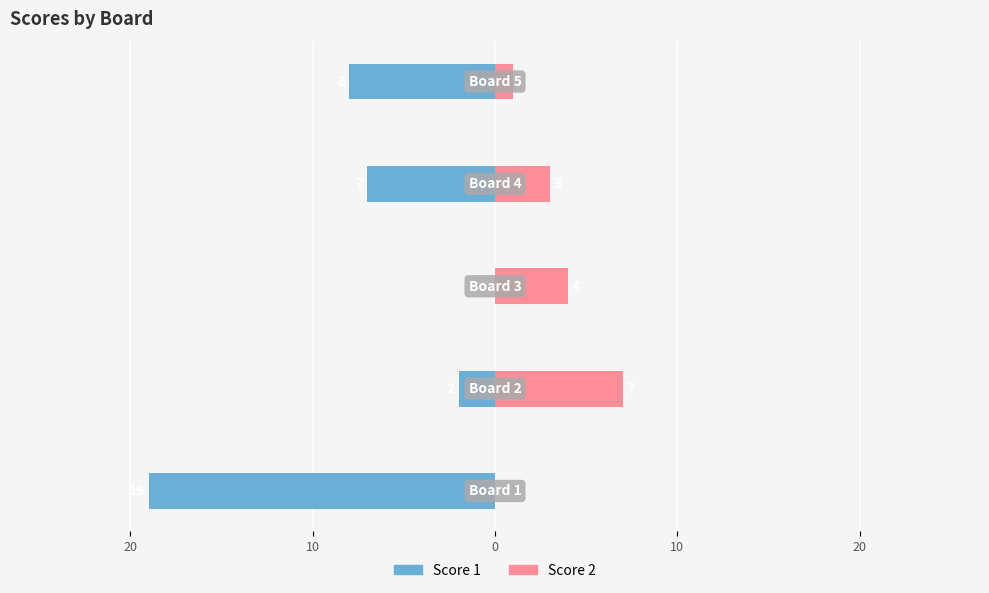

What value does the Score 2 series have at 0?

3